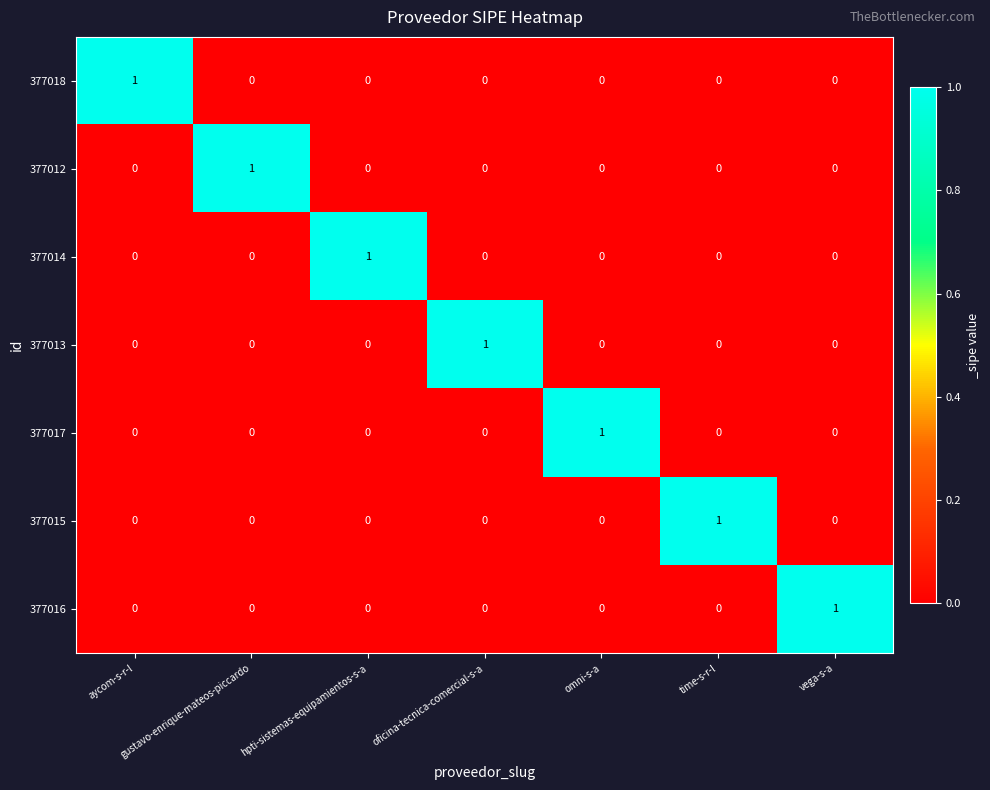

Is it true that 377015 equals 0 at gustavo-enrique-mateos-piccardo?

True